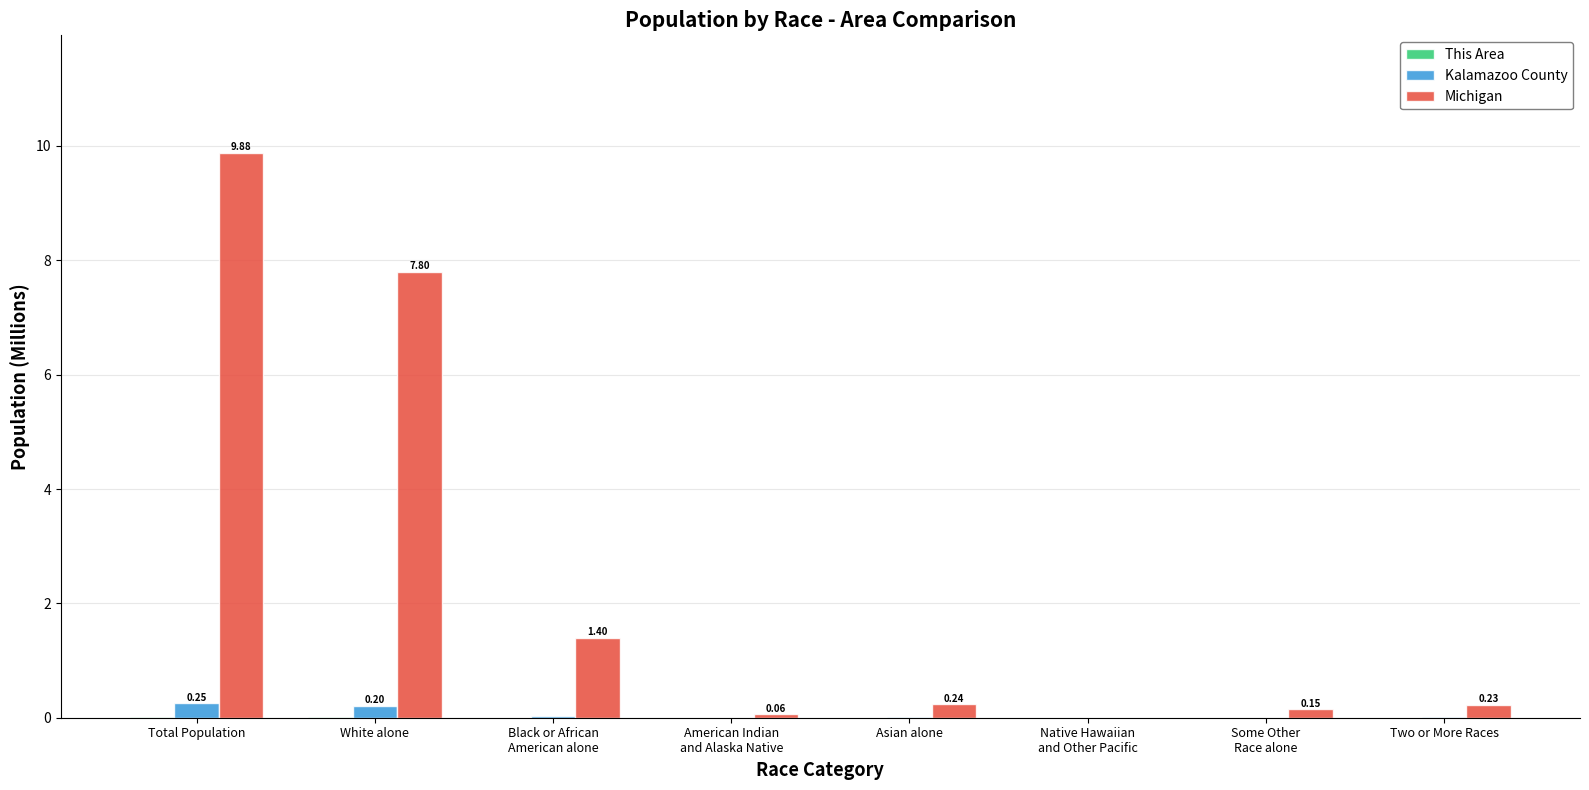

Are the bars grouped side by side (vs. stacked)?

Yes